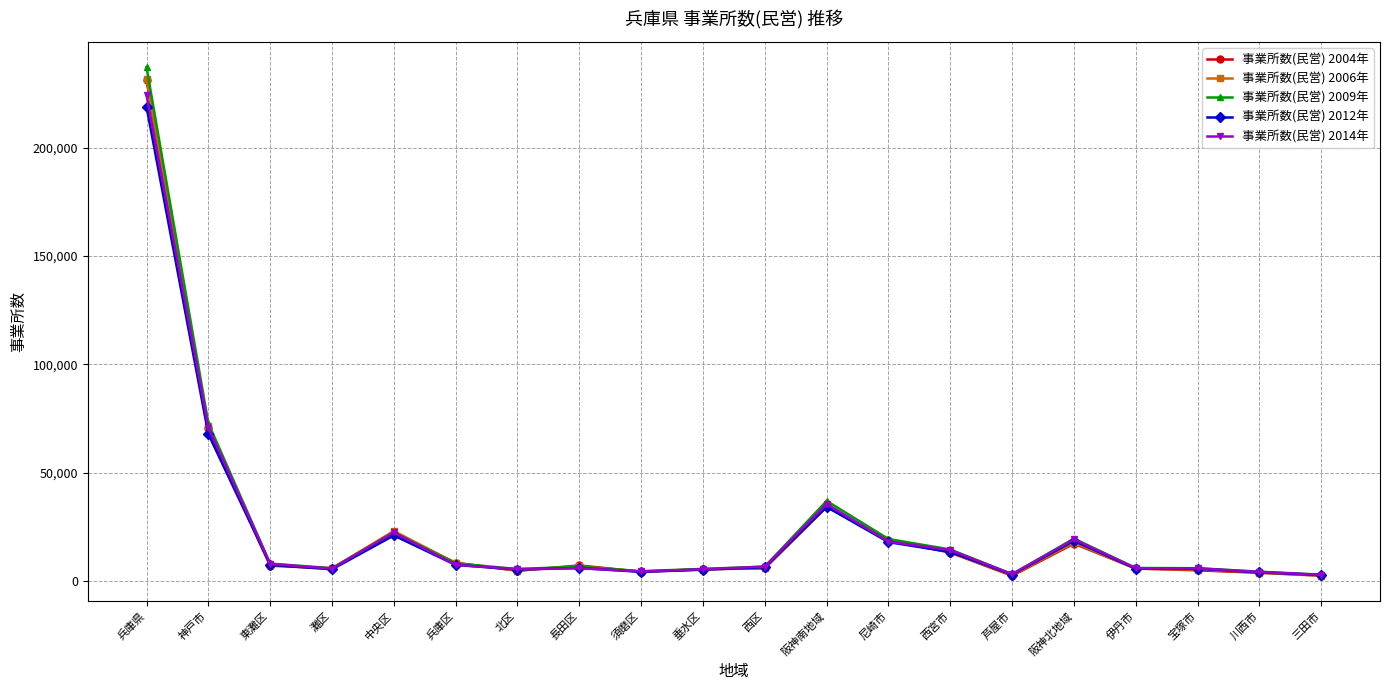

Does the chart display data point markers on the line(s)?

Yes